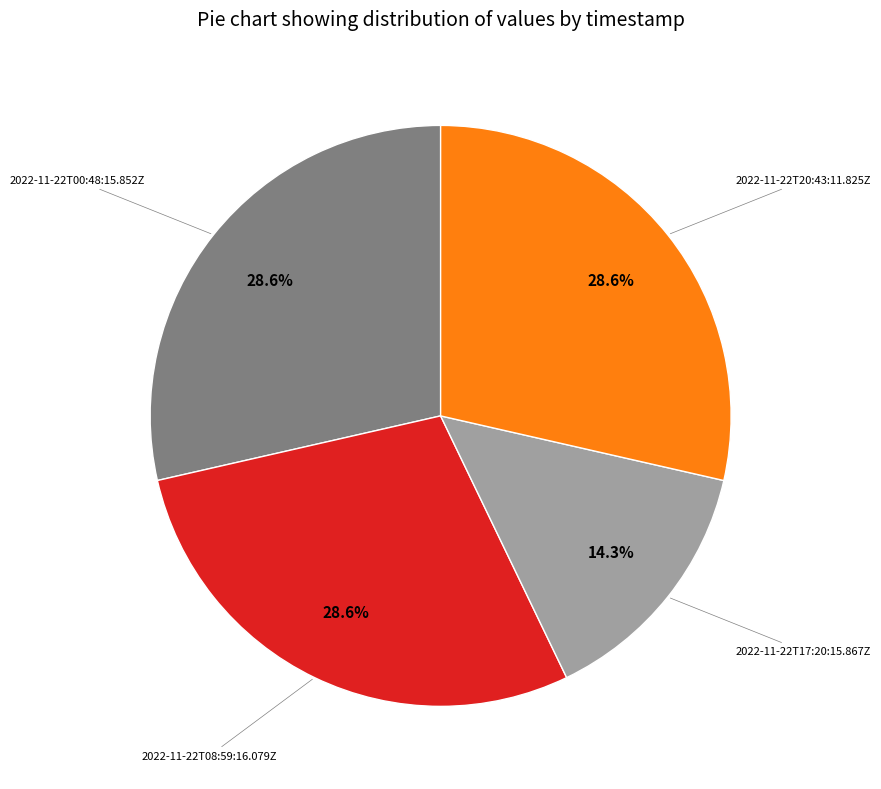

Does any single category account for the majority?

No